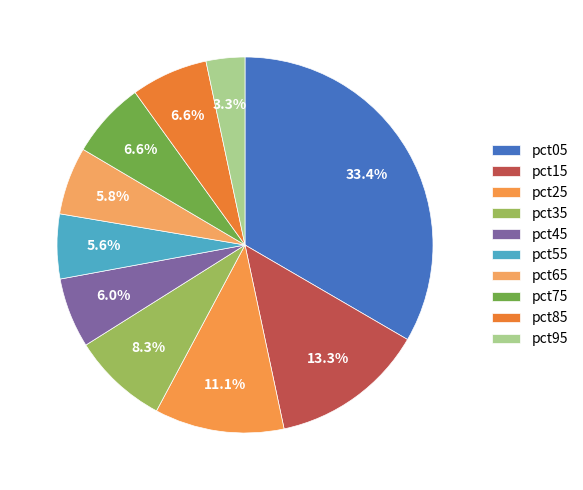

How many slices are in this pie chart?

10